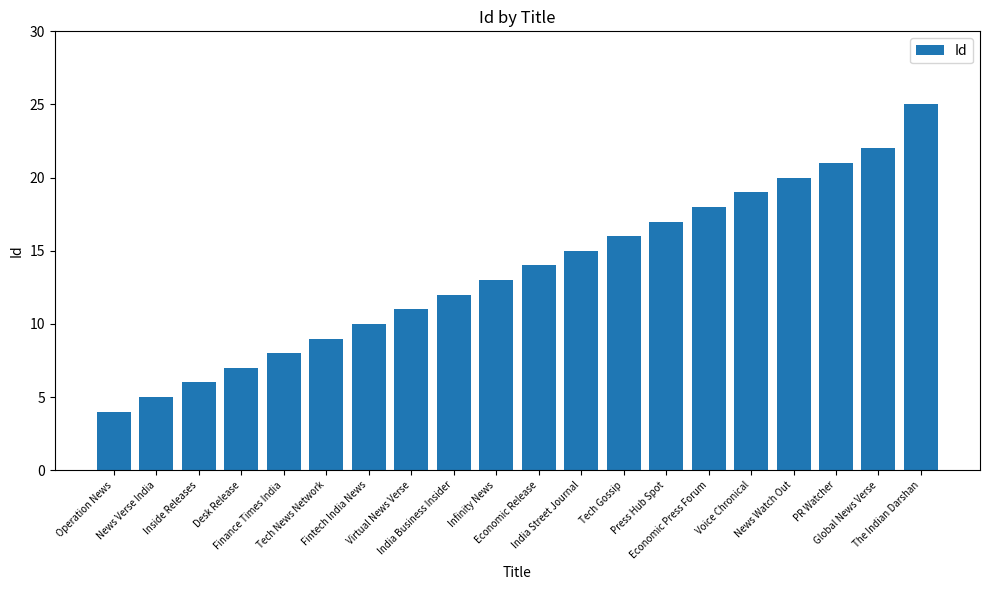

Where is the data nearest to the value 14?

Economic Release